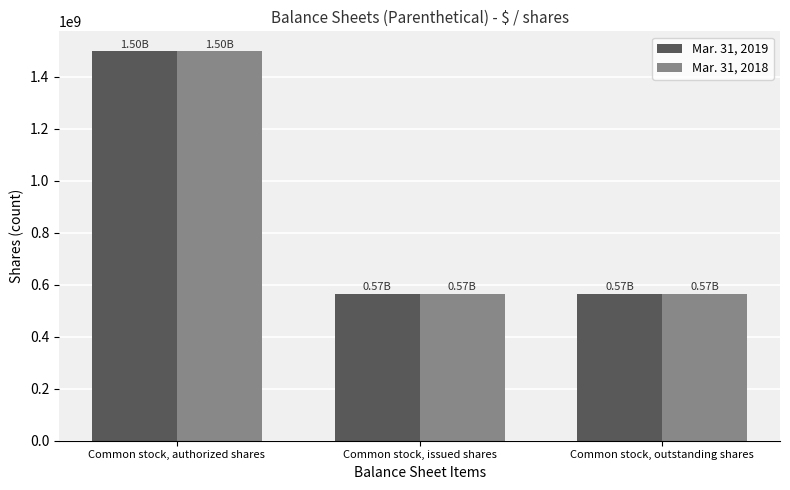

The value of Mar. 31, 2019 at Common stock, outstanding shares is 565864527. True or false?

True